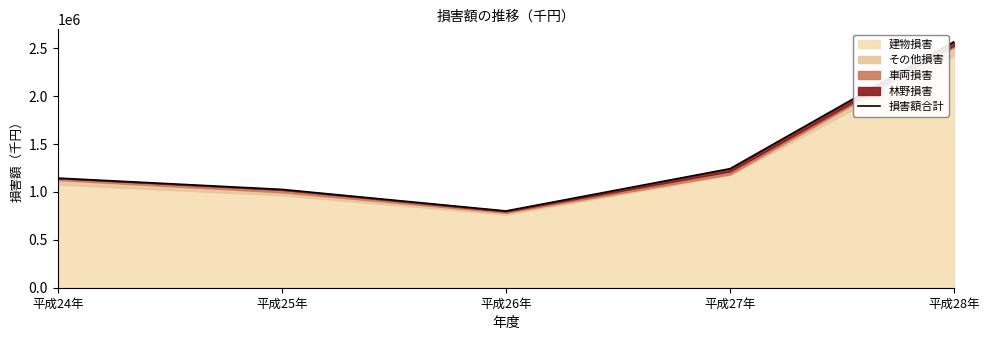

True or false: the data has more than 0 interior local peaks.

False